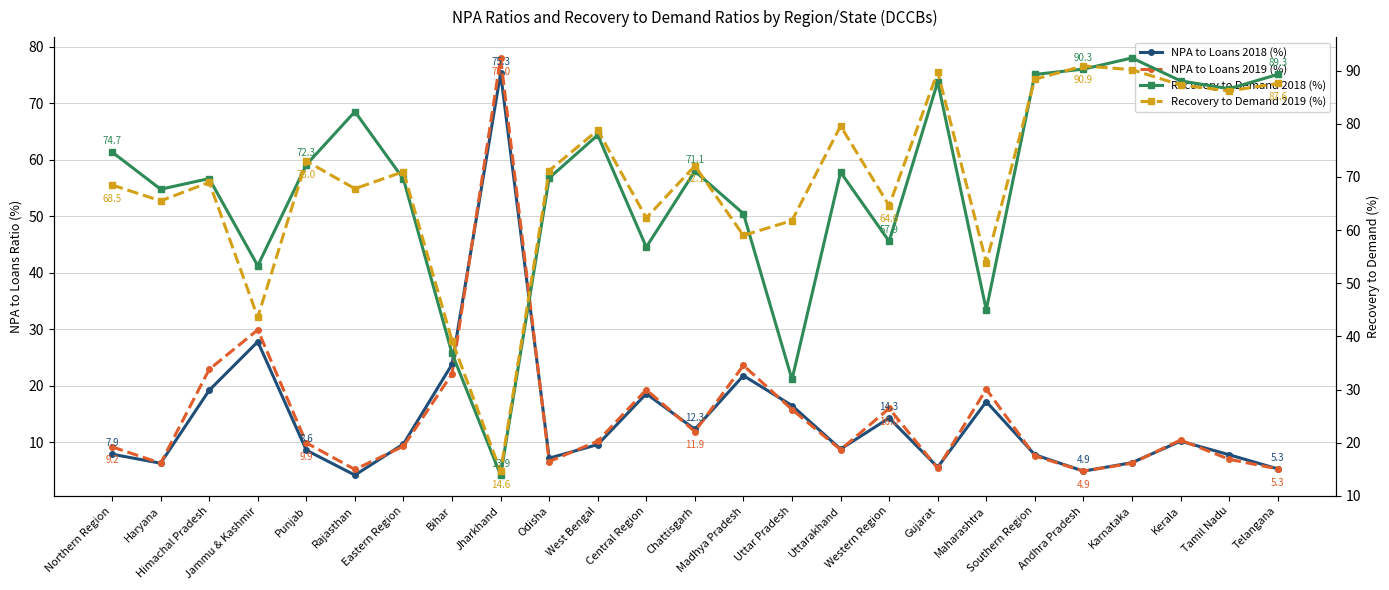

Reading right to left, transcribe all the data shown in this chart.

NPA to Loans 2018 (%): Telangana=5.3	Tamil Nadu=7.8	Kerala=10.2	Karnataka=6.4	Andhra Pradesh=4.9	Southern Region=7.8	Maharashtra=17.2	Gujarat=5.6	Western Region=14.3	Uttarakhand=8.8	Uttar Pradesh=16.5	Madhya Pradesh=21.8	Chattisgarh=12.3	Central Region=18.6	West Bengal=9.6	Odisha=7.2	Jharkhand=75.3	Bihar=23.8	Eastern Region=9.7	Rajasthan=4.2	Punjab=8.6	Jammu & Kashmir=27.8	Himachal Pradesh=19.2	Haryana=6.3	Northern Region=7.9
NPA to Loans 2019 (%): Telangana=5.3	Tamil Nadu=7.0	Kerala=10.4	Karnataka=6.3	Andhra Pradesh=4.9	Southern Region=7.6	Maharashtra=19.4	Gujarat=5.4	Western Region=16.0	Uttarakhand=8.7	Uttar Pradesh=15.8	Madhya Pradesh=23.6	Chattisgarh=11.9	Central Region=19.3	West Bengal=10.2	Odisha=6.6	Jharkhand=78.0	Bihar=22.1	Eastern Region=9.3	Rajasthan=5.2	Punjab=9.9	Jammu & Kashmir=29.9	Himachal Pradesh=22.9	Haryana=6.3	Northern Region=9.2
Recovery to Demand 2018 (%): Telangana=89.3	Tamil Nadu=86.6	Kerala=88.1	Karnataka=92.4	Andhra Pradesh=90.3	Southern Region=89.3	Maharashtra=45.0	Gujarat=87.9	Western Region=57.9	Uttarakhand=70.9	Uttar Pradesh=31.9	Madhya Pradesh=63.1	Chattisgarh=71.1	Central Region=56.8	West Bengal=77.9	Odisha=69.8	Jharkhand=13.9	Bihar=36.8	Eastern Region=69.6	Rajasthan=82.3	Punjab=72.3	Jammu & Kashmir=53.3	Himachal Pradesh=69.7	Haryana=67.7	Northern Region=74.7
Recovery to Demand 2019 (%): Telangana=87.6	Tamil Nadu=86.2	Kerala=87.3	Karnataka=90.2	Andhra Pradesh=90.9	Southern Region=88.4	Maharashtra=53.9	Gujarat=89.8	Western Region=64.6	Uttarakhand=79.6	Uttar Pradesh=61.8	Madhya Pradesh=59.0	Chattisgarh=72.1	Central Region=62.3	West Bengal=78.8	Odisha=71.2	Jharkhand=14.6	Bihar=39.2	Eastern Region=71.0	Rajasthan=67.8	Punjab=73.0	Jammu & Kashmir=43.6	Himachal Pradesh=69.0	Haryana=65.5	Northern Region=68.5